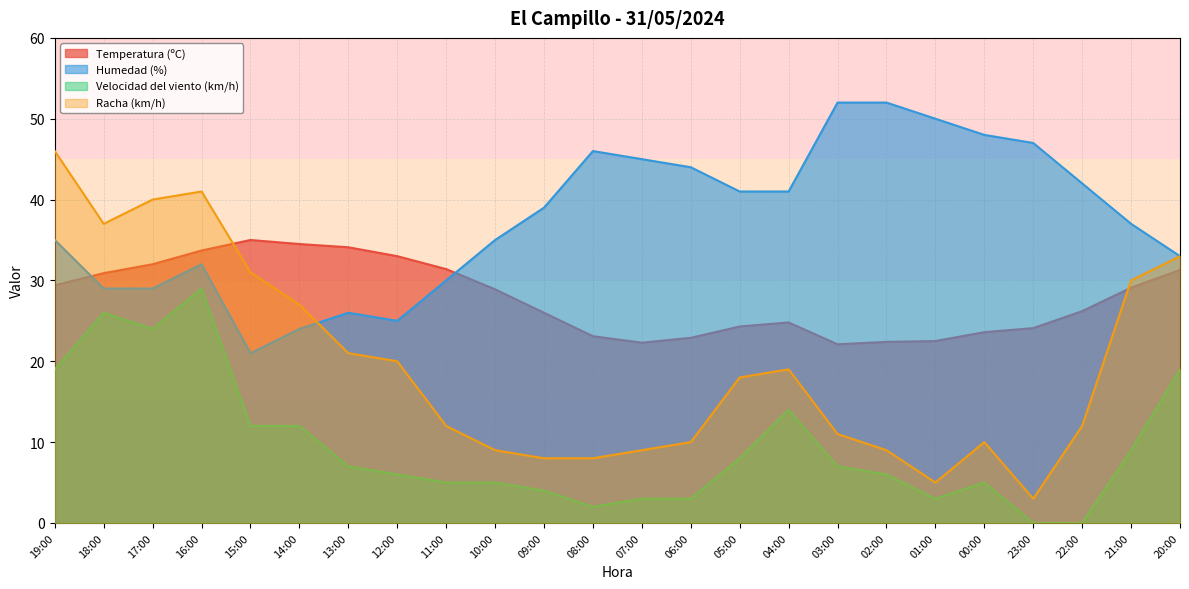

What is the maximum value for Humedad (%)?

52.0